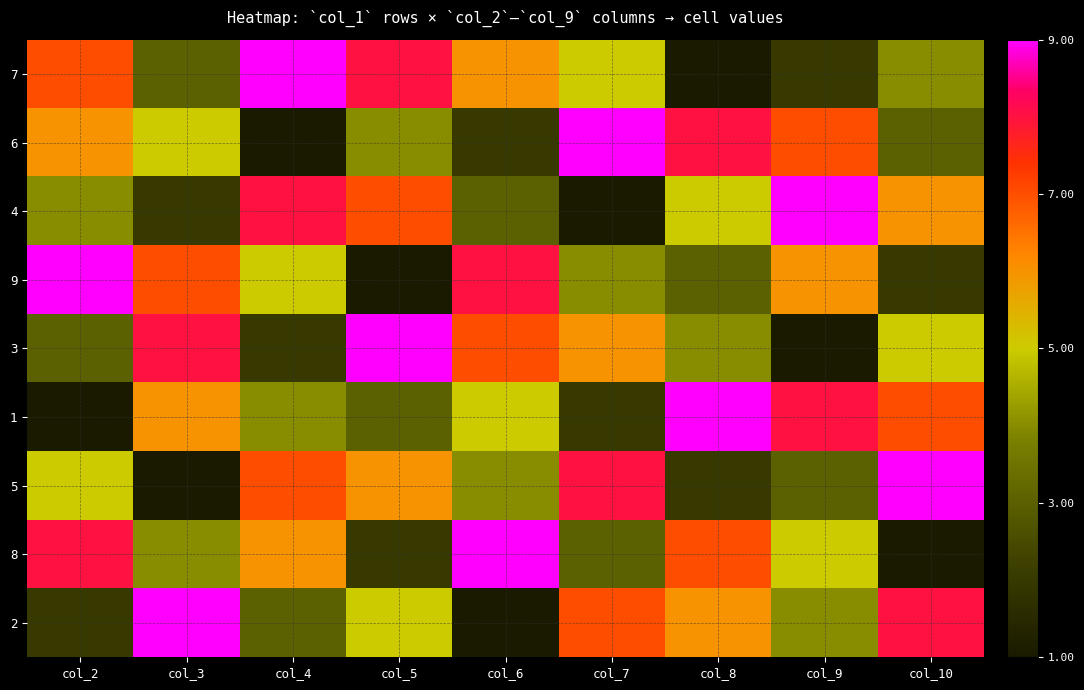

List the series in order of their peak value, highest first.

7, 6, 4, 9, 3, 1, 5, 8, 2